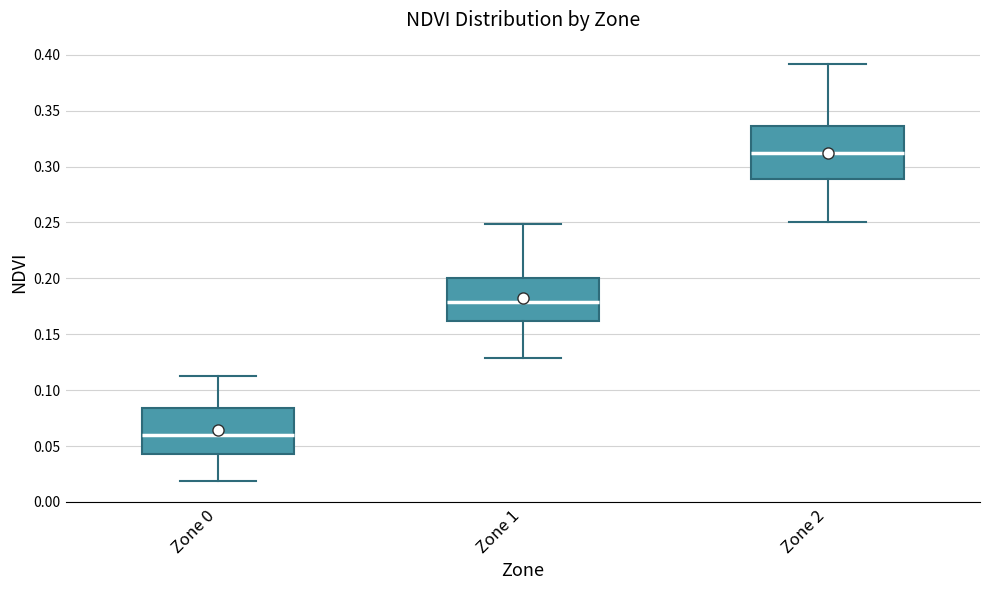

Comparing the boxes themselves (not the whiskers), which one is the tallest?

Zone 2